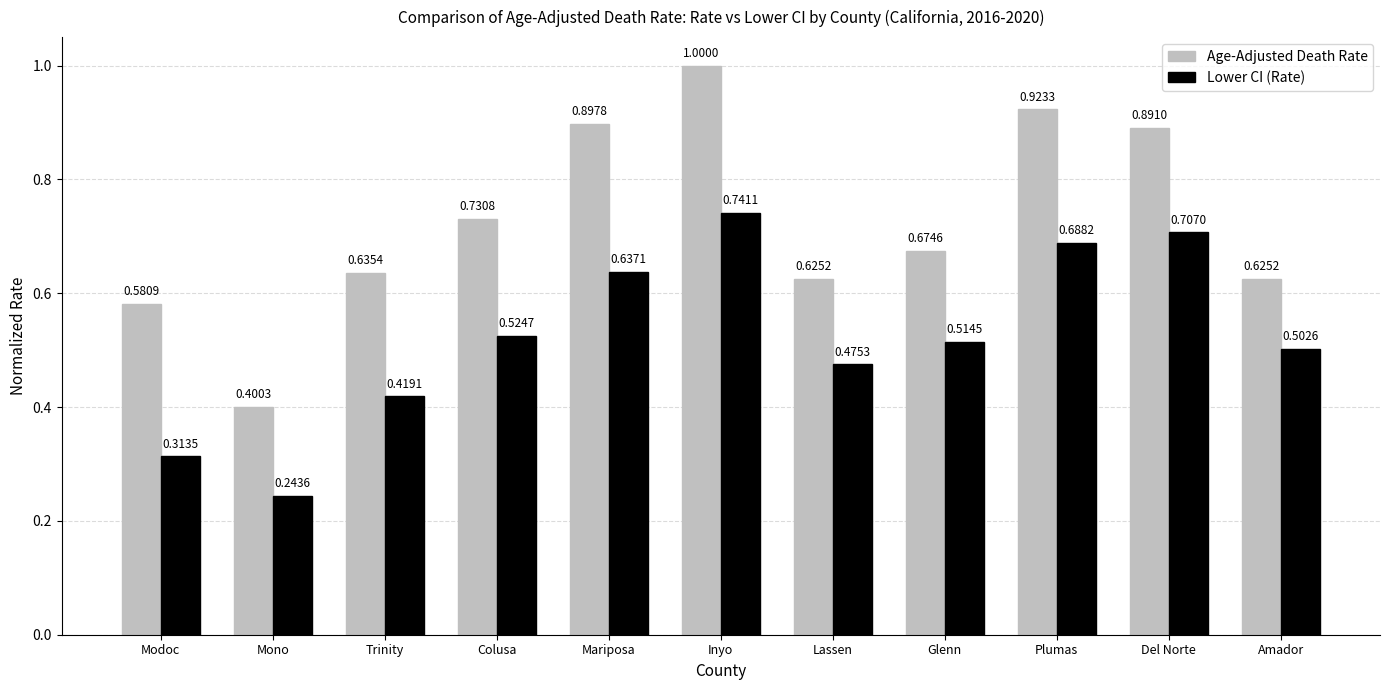

Rank the series by their average value, from highest to lowest.

Age-Adjusted Death Rate, Lower CI (Rate)